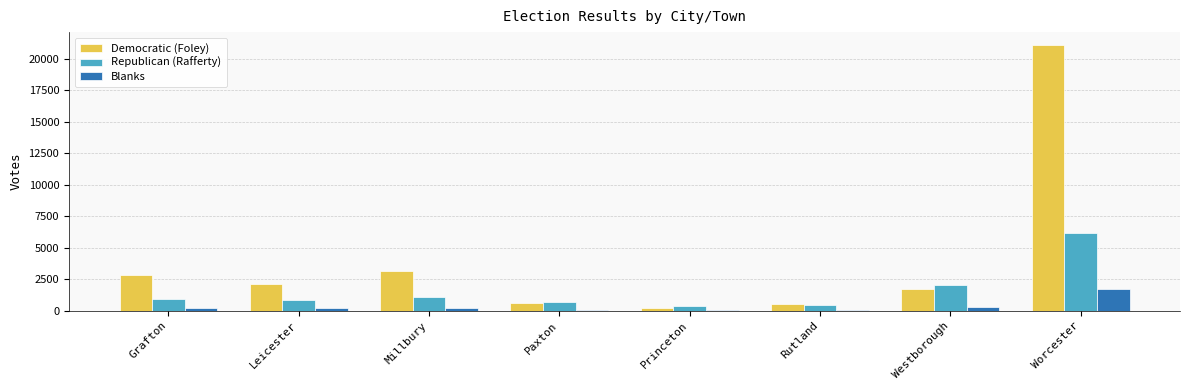

What is the maximum value for Republican (Rafferty)?

6161